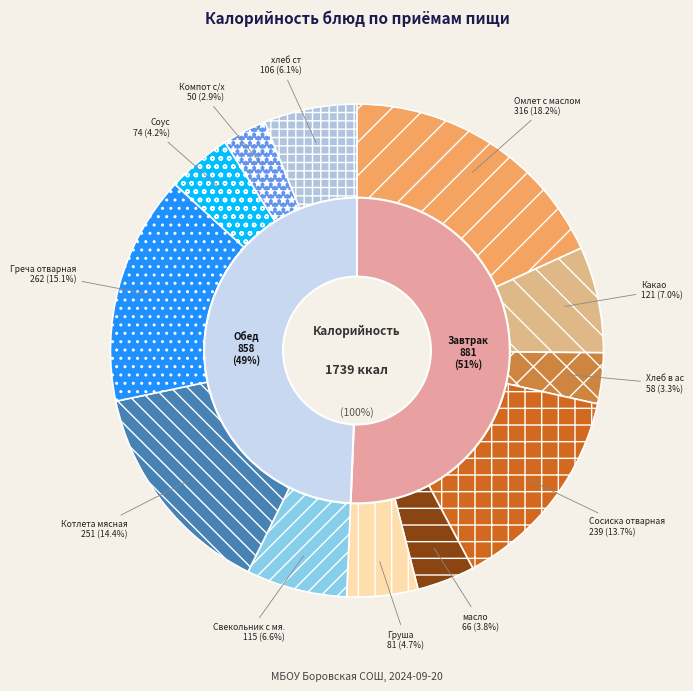

What is the ratio of the value at Хлеб в ас to the value at Груша?

0.7